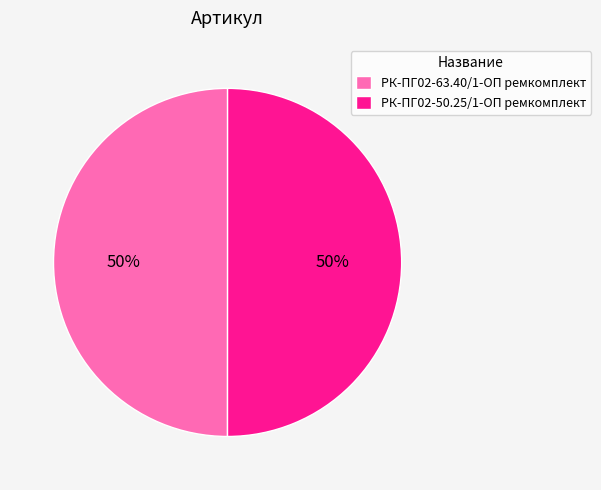

Approximately how many times larger is the value at РК-ПГ02-50.25/1-ОП ремкомплект compared to РК-ПГ02-63.40/1-ОП ремкомплект?

1.0